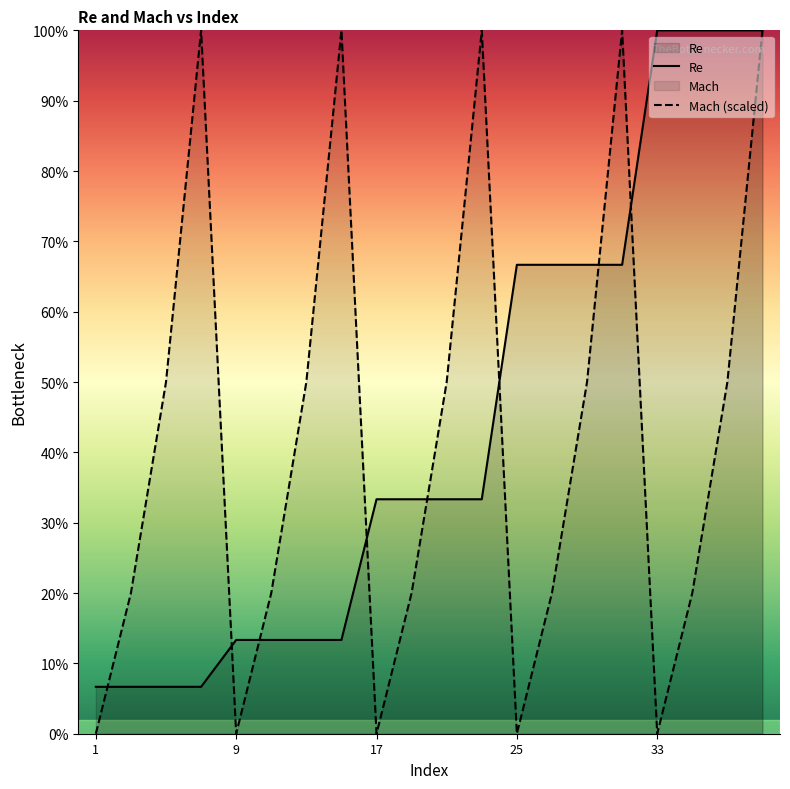

Which series has the widest spread of values?

Mach (scaled)